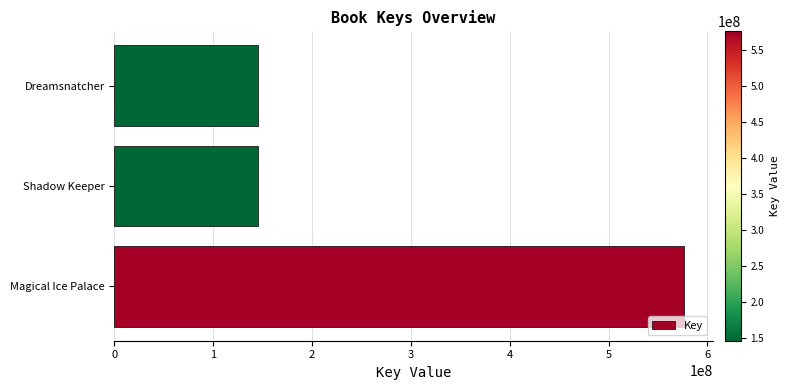

What is the smallest value displayed?

145539276